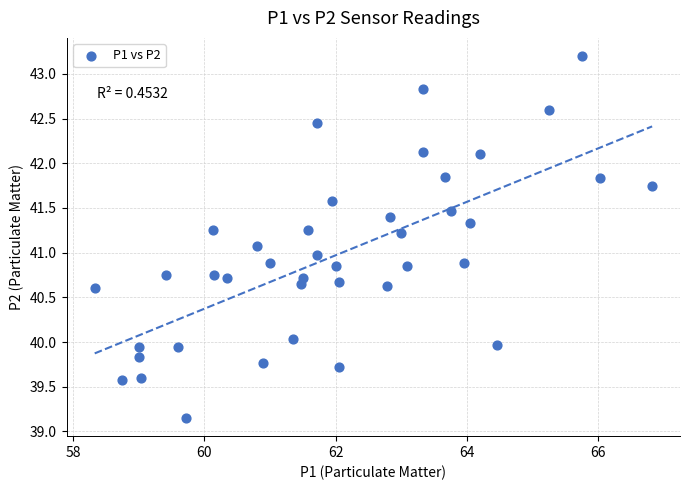

What is the range of X values (max minus min)?

8.5